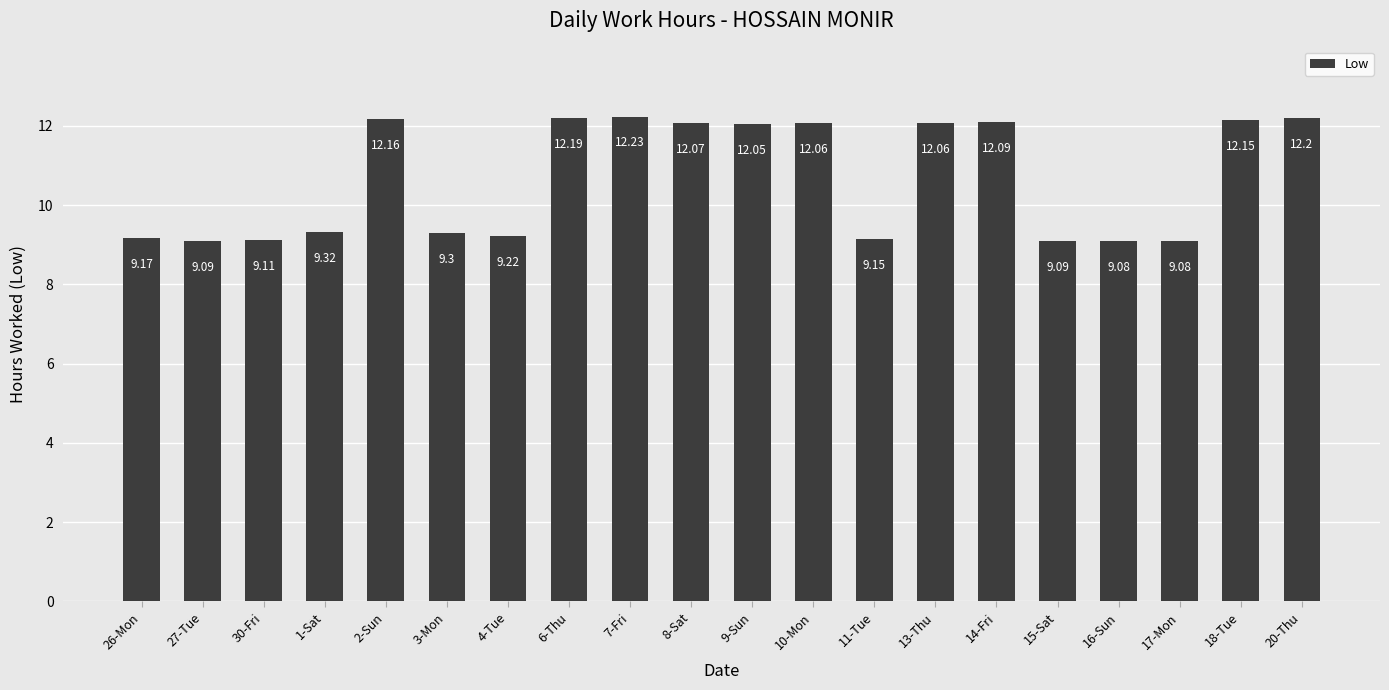

Does the chart contain stacked bars?

No